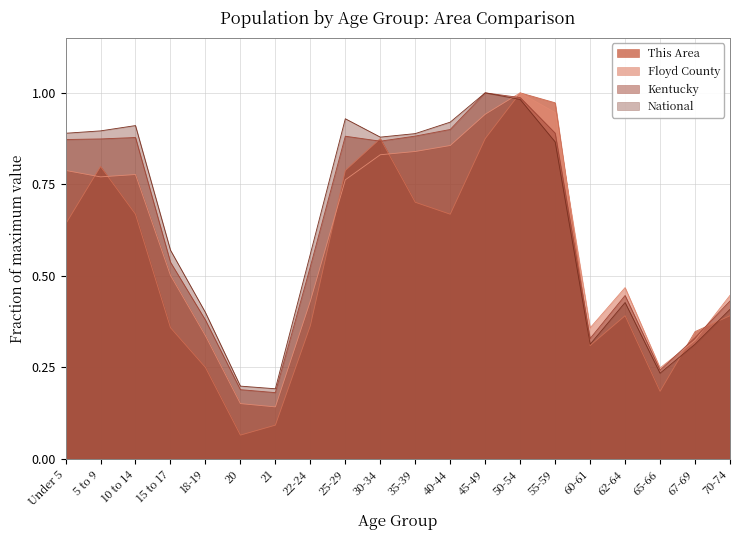

What is the average value of the Floyd County series?

0.6